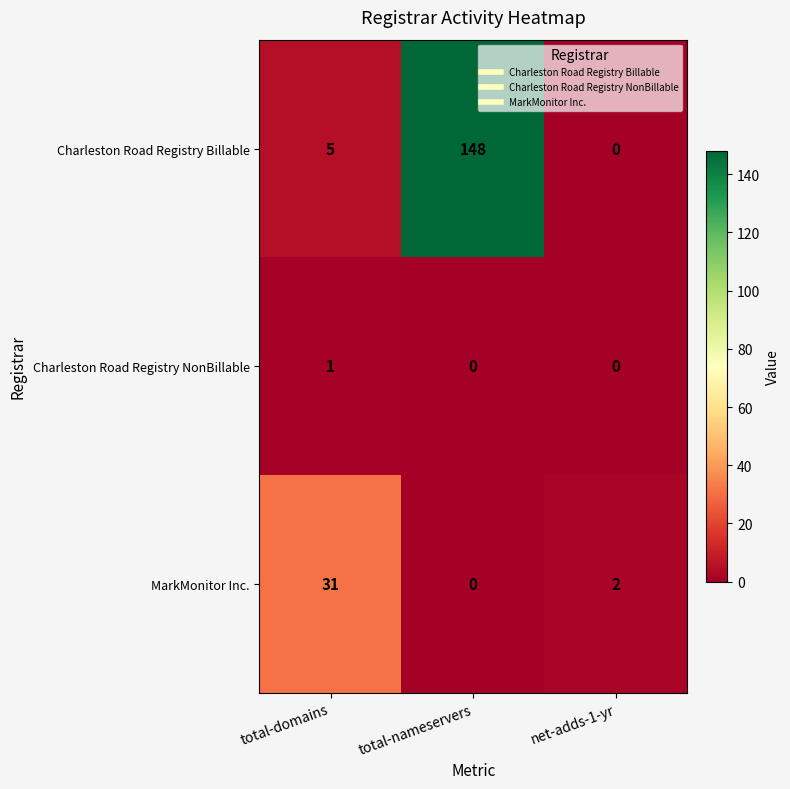

Where is MarkMonitor Inc. nearest to the value 15?

net-adds-1-yr